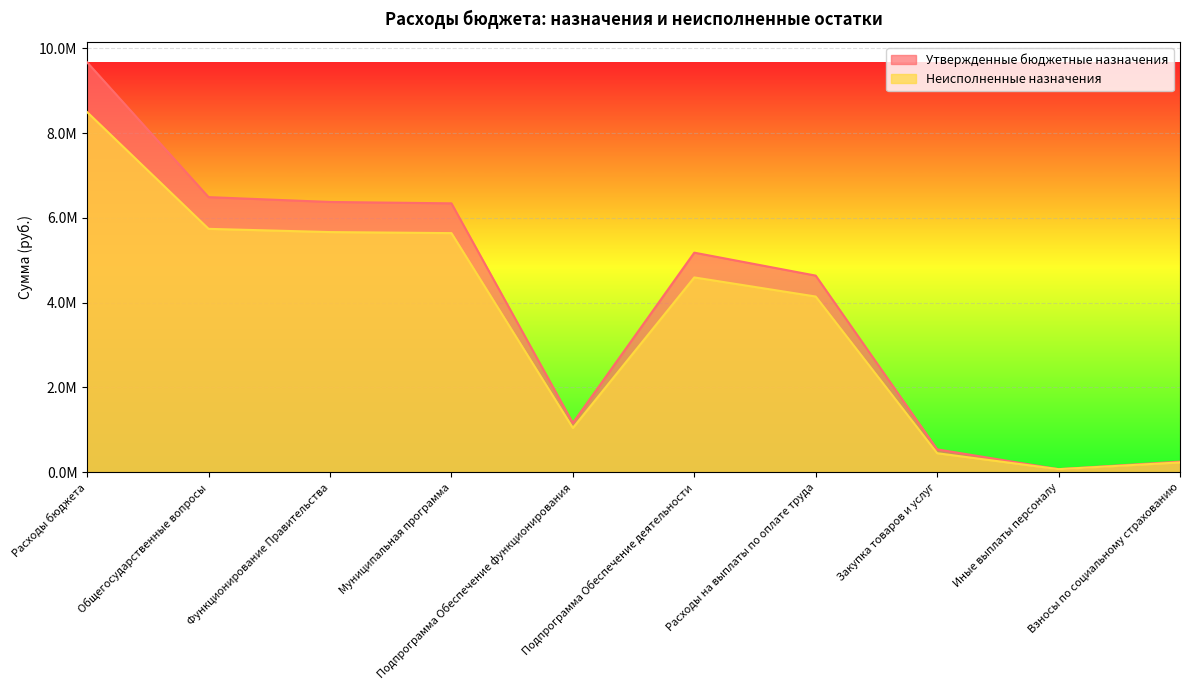

True or false: Утвержденные бюджетные назначения and Неисполненные назначения cross at least once.

False